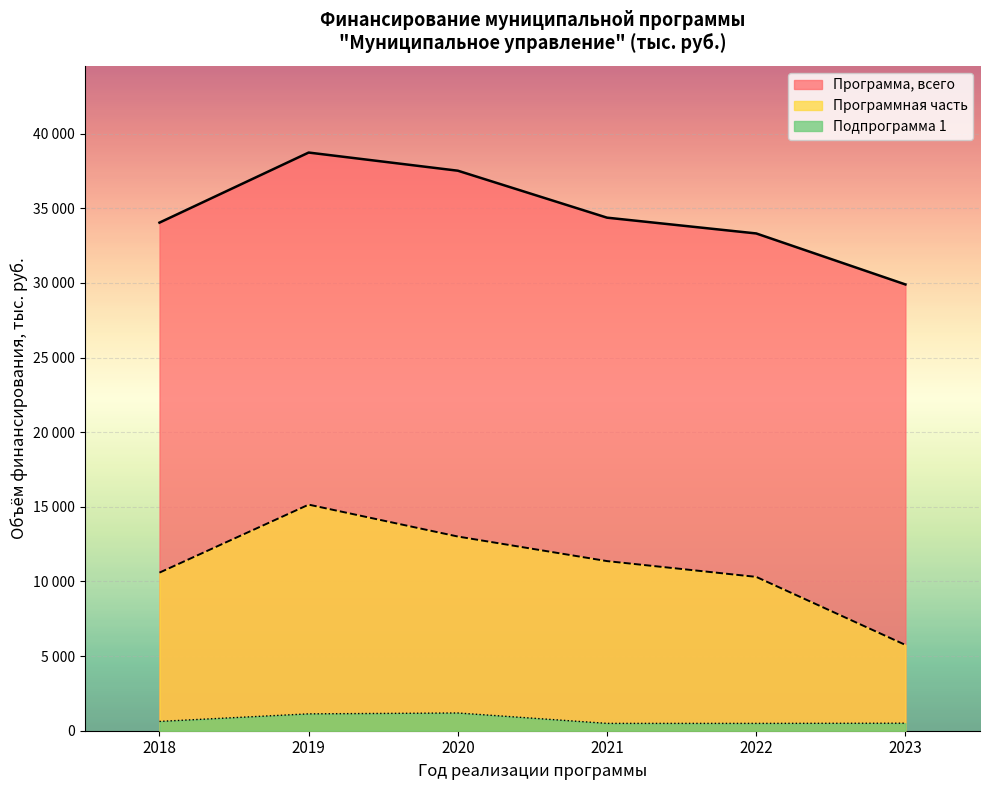

What is the sum of all Подпрограмма 1 values?

4431.8